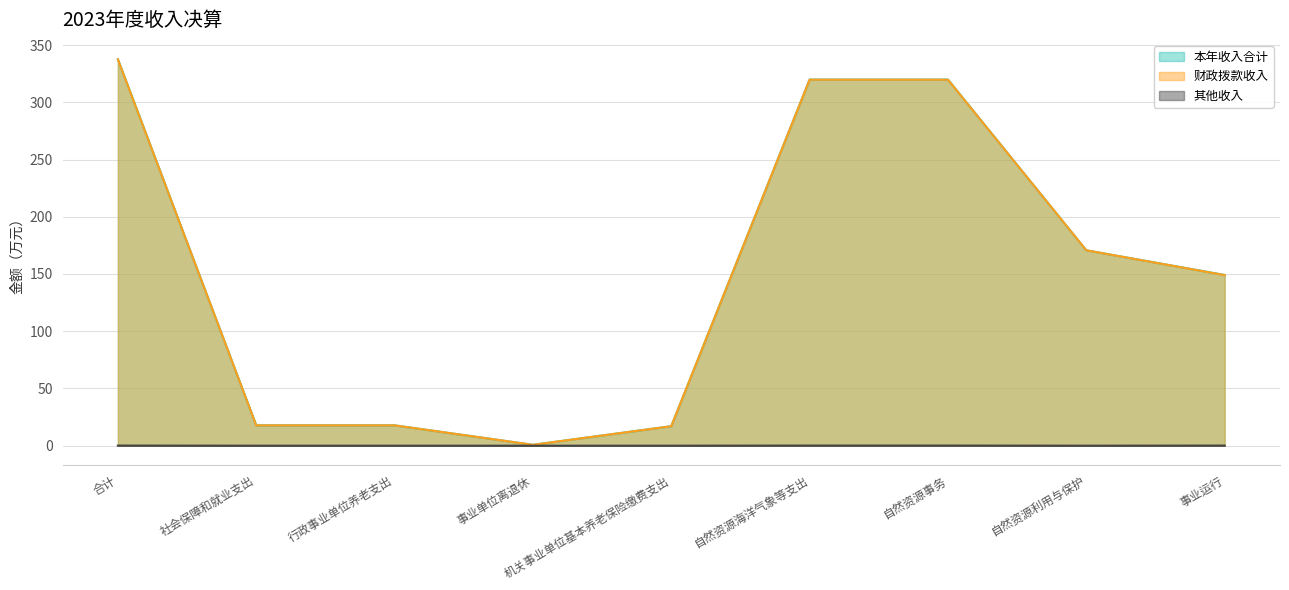

Where does the 财政拨款收入 series first go above 149?

合计